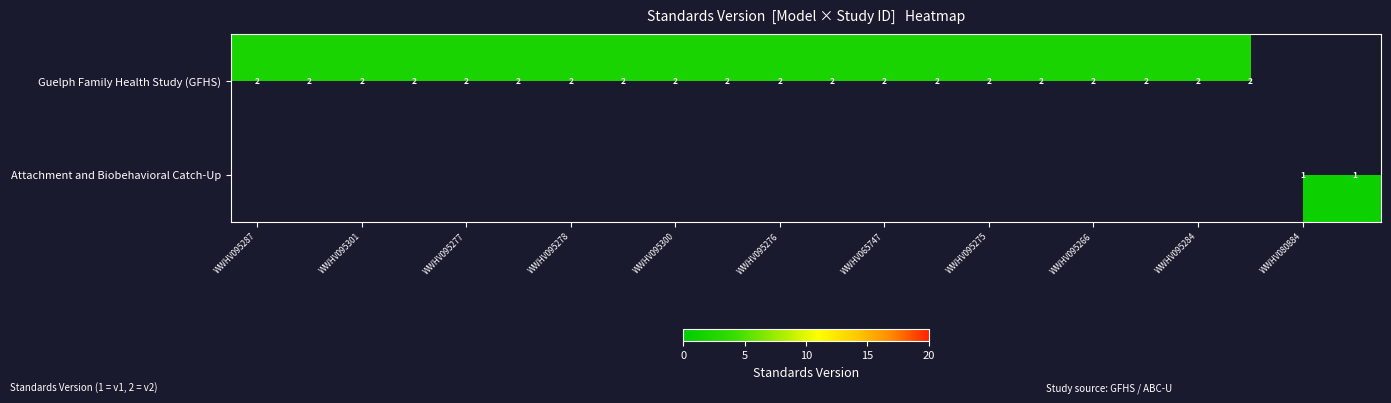

Is it true that Guelph Family Health Study (GFHS) equals 2 at WWHV095284?

True